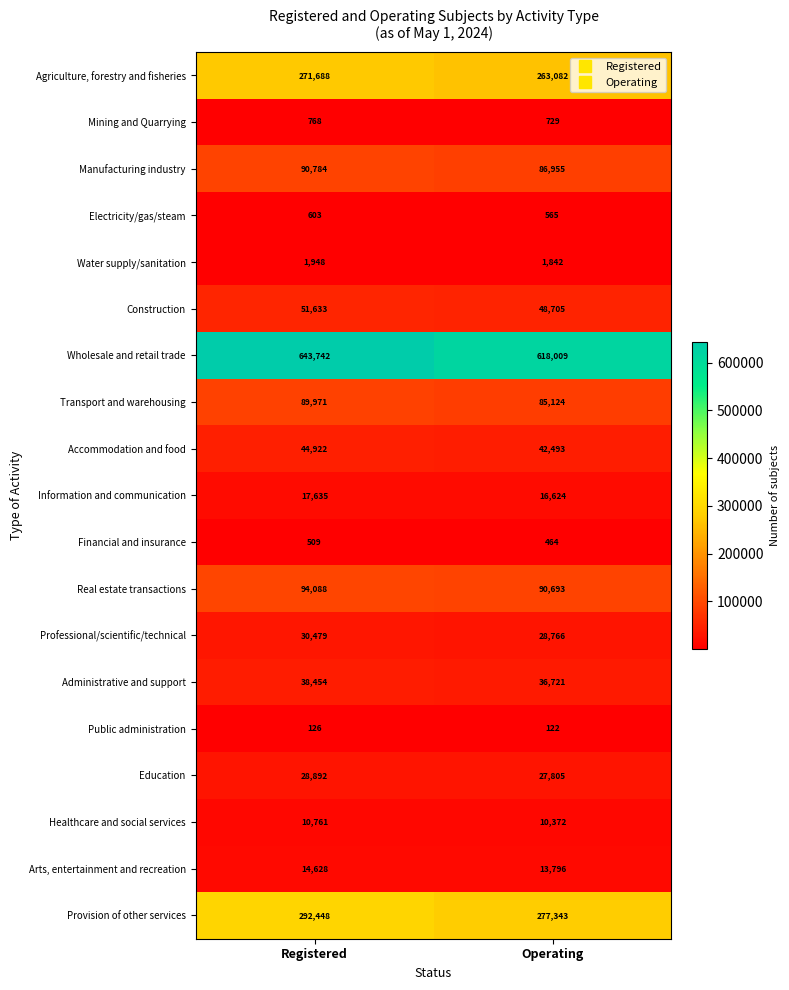

The Agriculture, forestry and fisheries series shows 271688 at Registered. True or false?

True